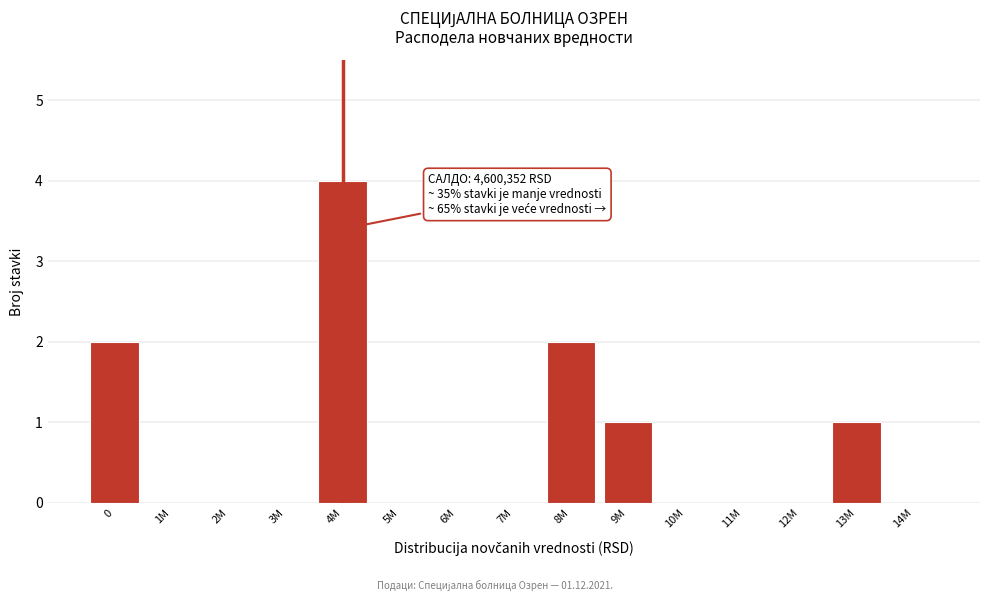

Reading right to left, extract all data points from this chart.

14M=0	13M=1	12M=0	11M=0	10M=0	9M=1	8M=2	7M=0	6M=0	5M=0	4M=4	3M=0	2M=0	1M=0	0=2